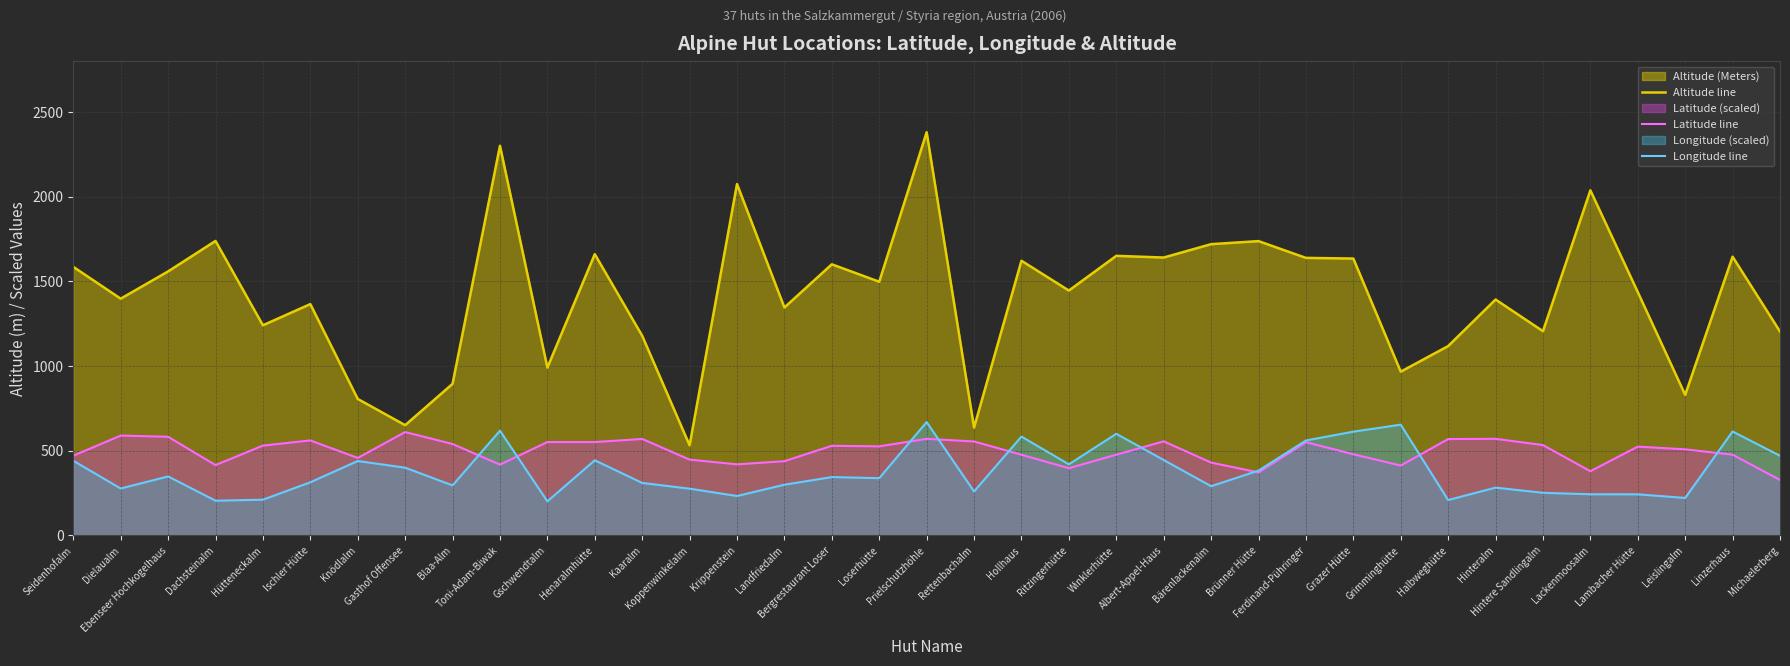

Between Bärenlackenalm and Halbweghütte, which series saw the biggest shift?

Altitude line